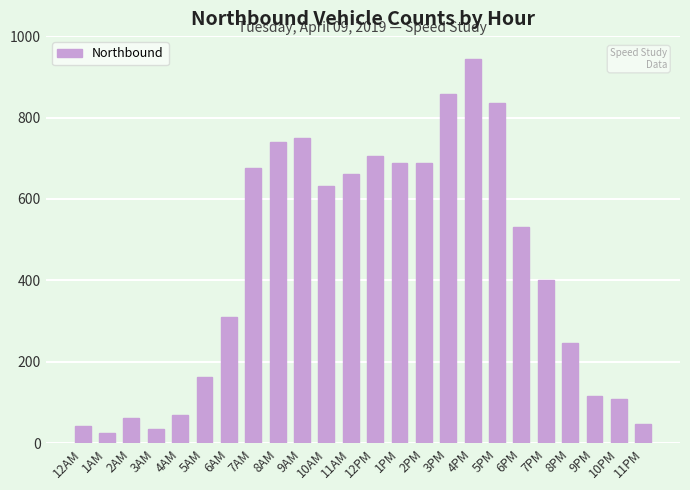

What is the label of the 11th bar from the left?

10AM